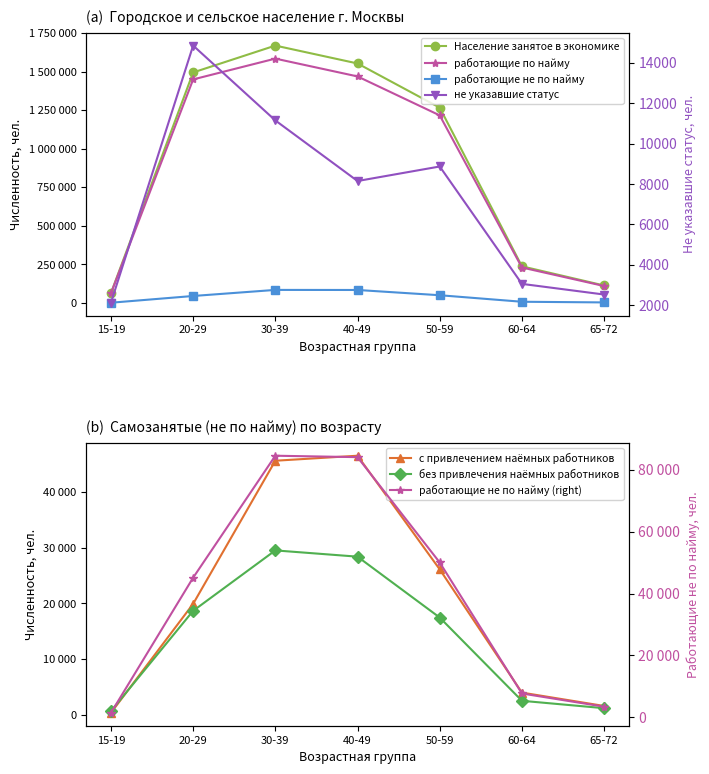

True or false: с привлечением наёмных работников and Население занятое в экономике intersect in this chart.

False